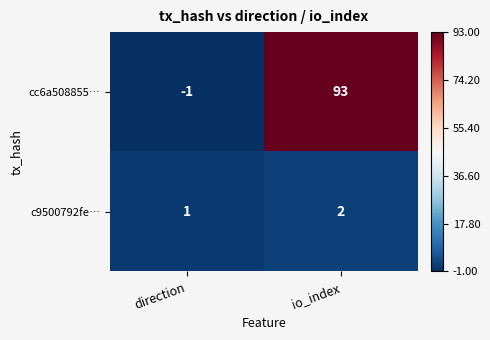

What is the spread (max minus min) of values at io_index?

91